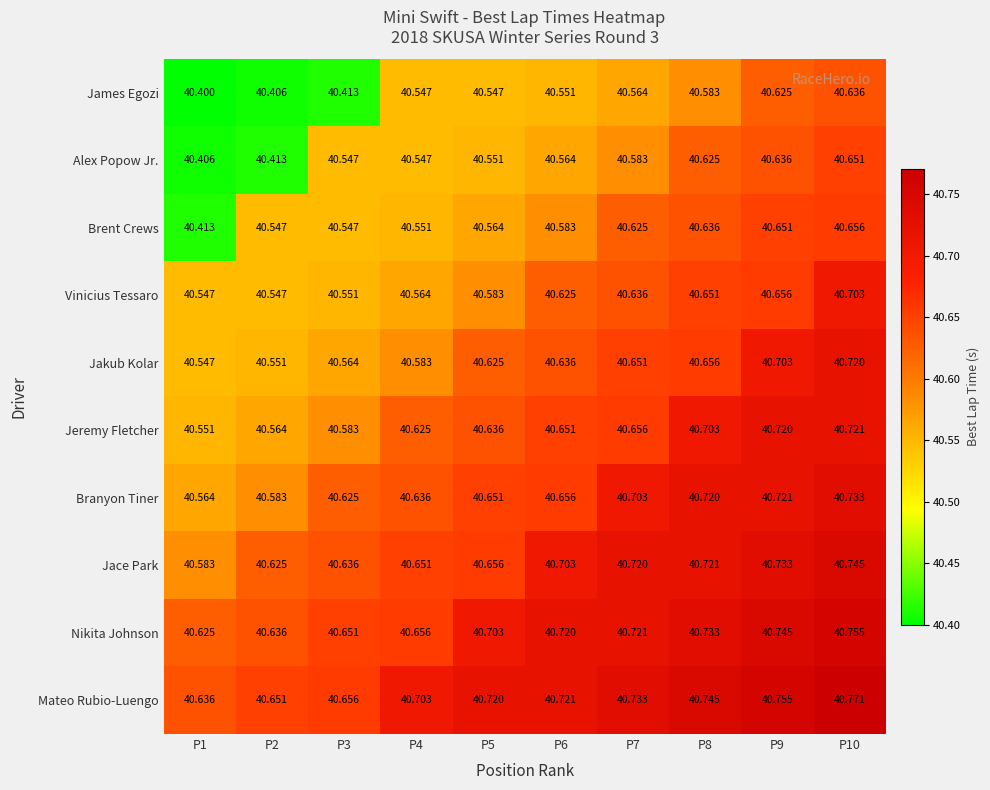

List the series in order of their peak value, highest first.

Mateo Rubio-Luengo, Nikita Johnson, Jace Park, Branyon Tiner, Jeremy Fletcher, Jakub Kolar, Vinicius Tessaro, Brent Crews, Alex Popow Jr., James Egozi